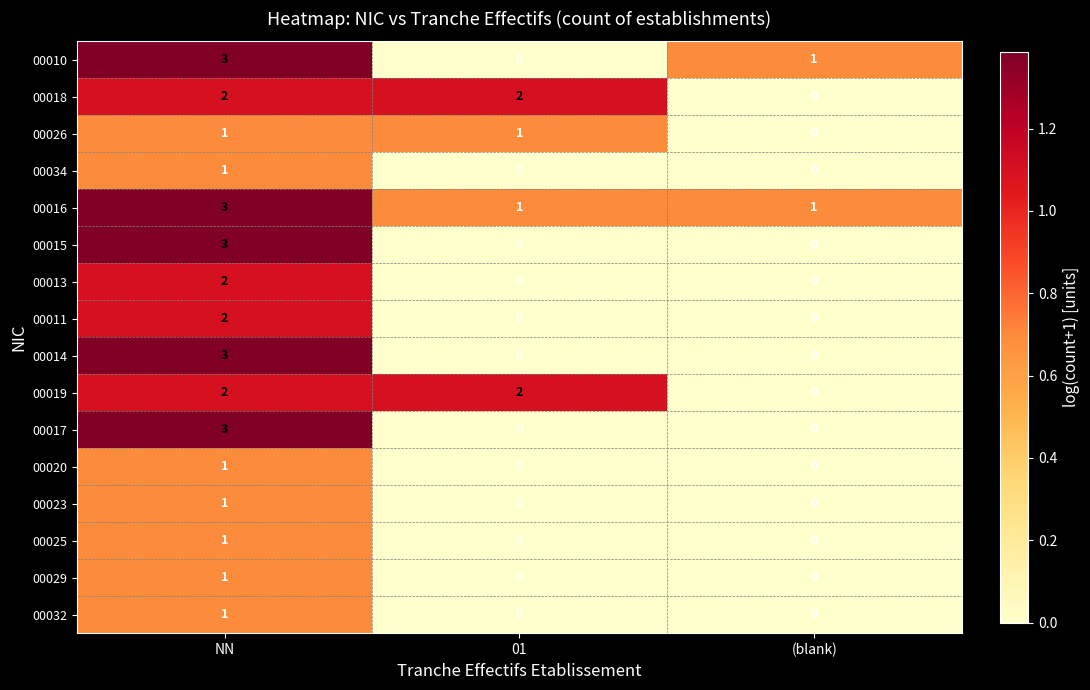

True or false: 00026 has a value of 1 at 01.

True